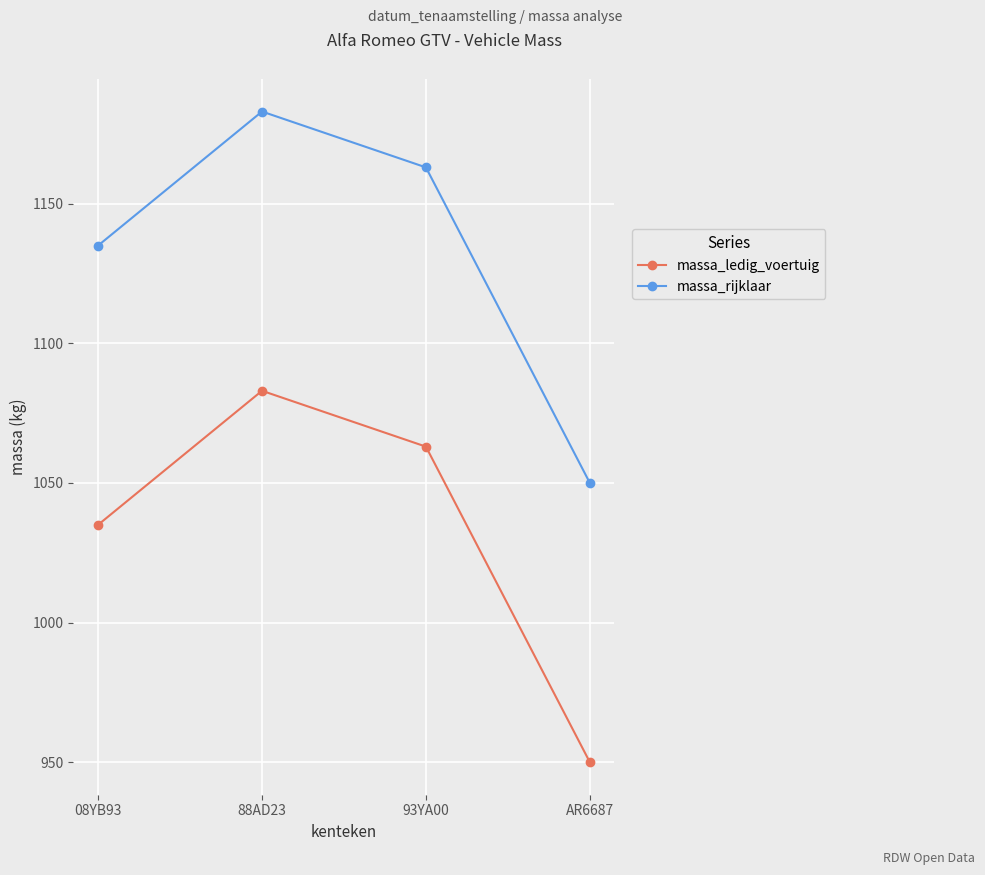

What is the average value of the massa_rijklaar series?

1133